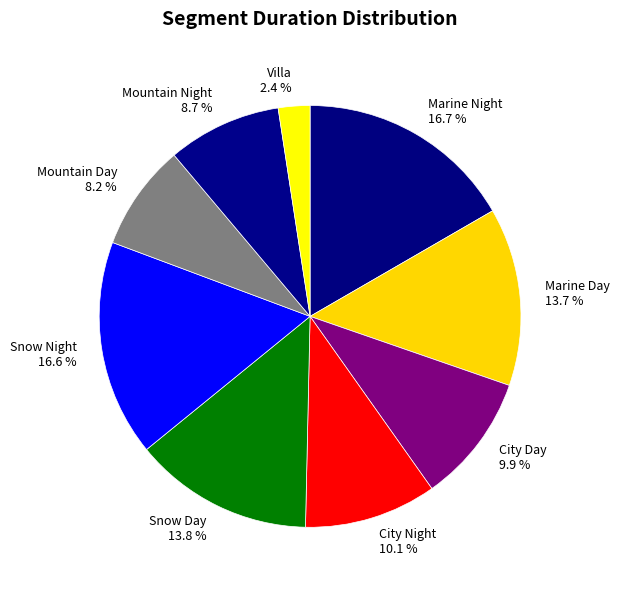

Between Mountain Day and Marine Day, which is larger?

Marine Day